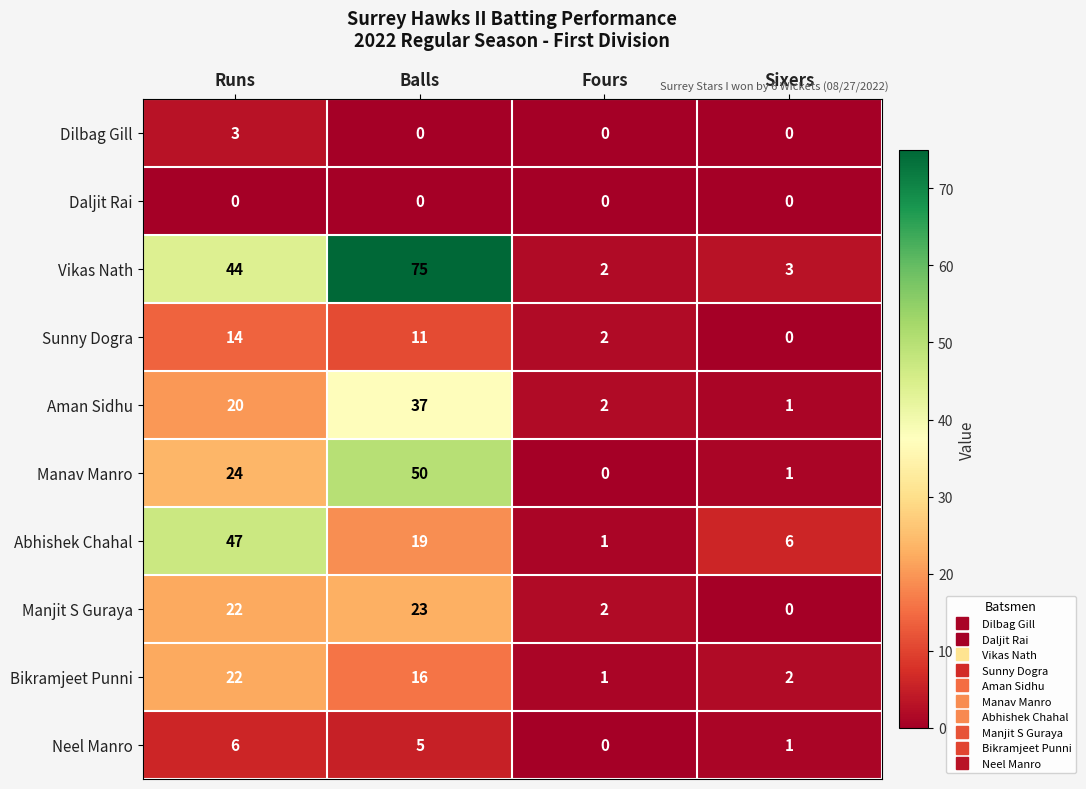

What is the highest value of the Neel Manro series?

6